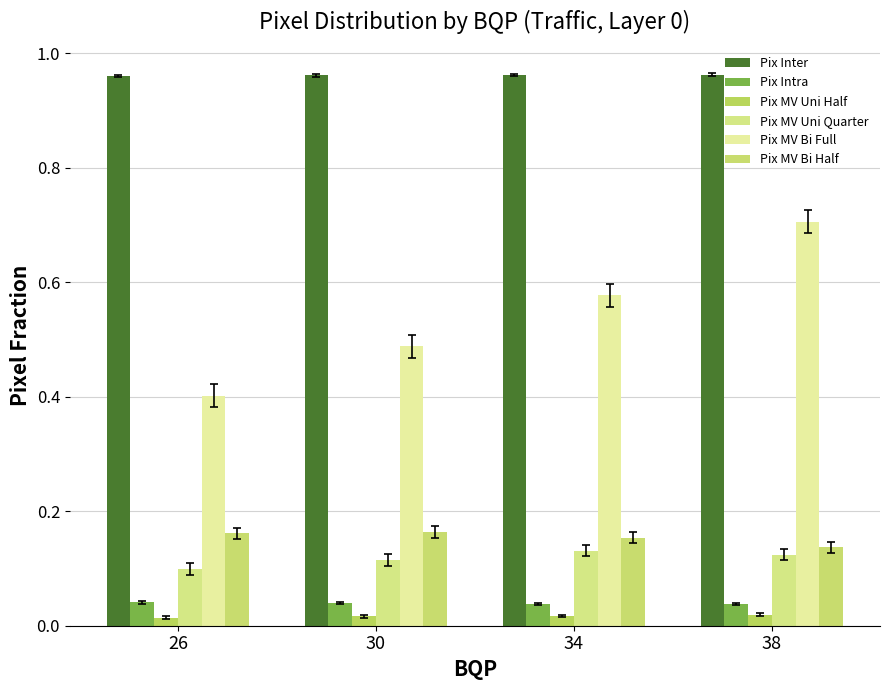

How many bars are there in each group?

6